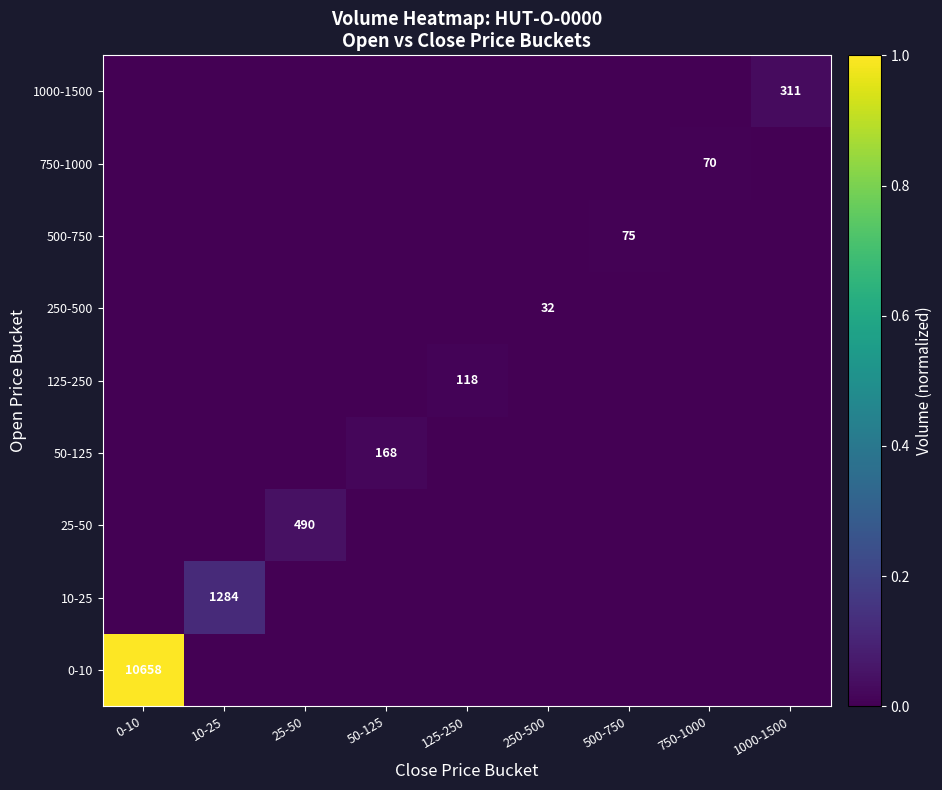

True or false: 125-250 has a value of 118 at 125-250.

True